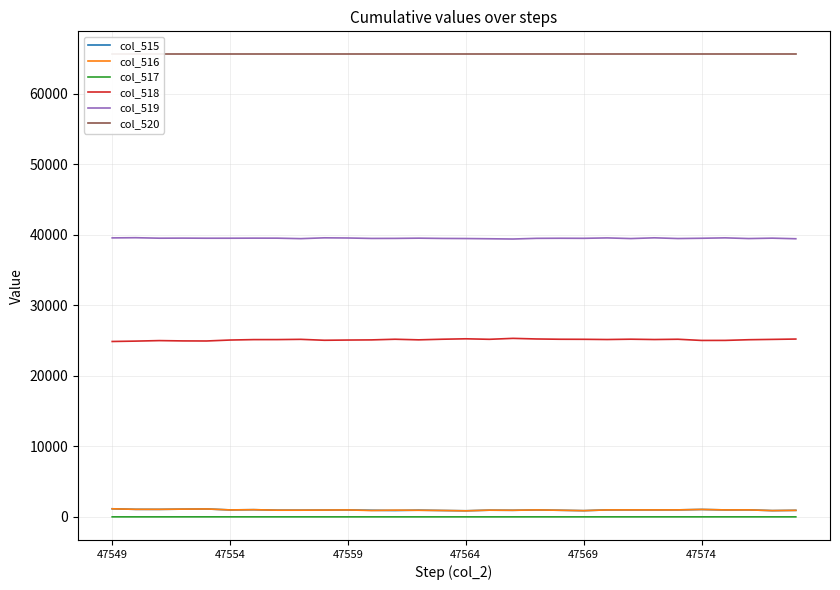

How many times do col_516 and col_515 cross each other?

2